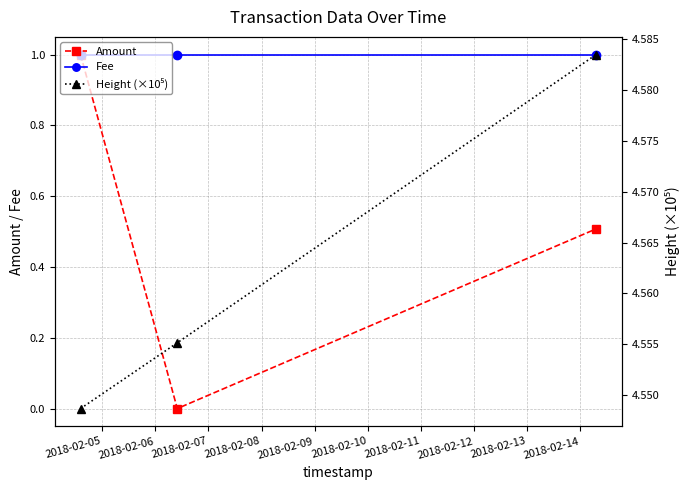

How many data points in Amount are above 0?

2